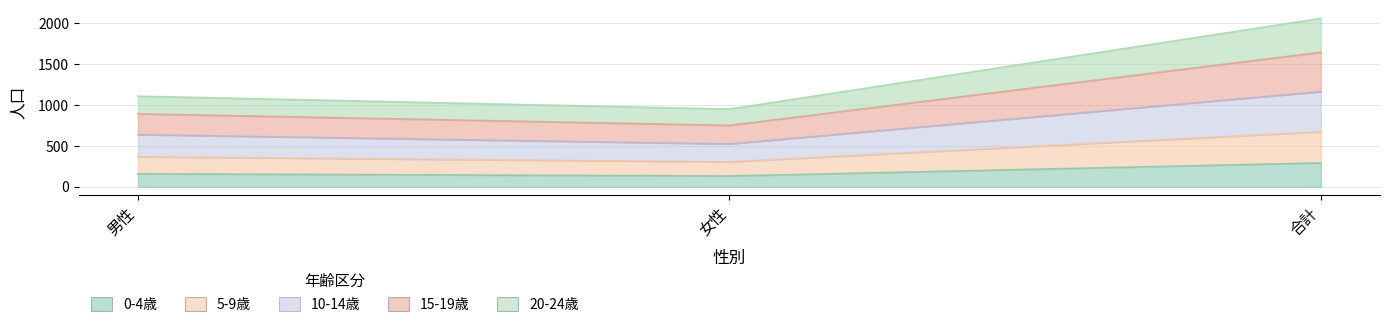

The value of 15-19歳 at 合計 is 573. True or false?

False